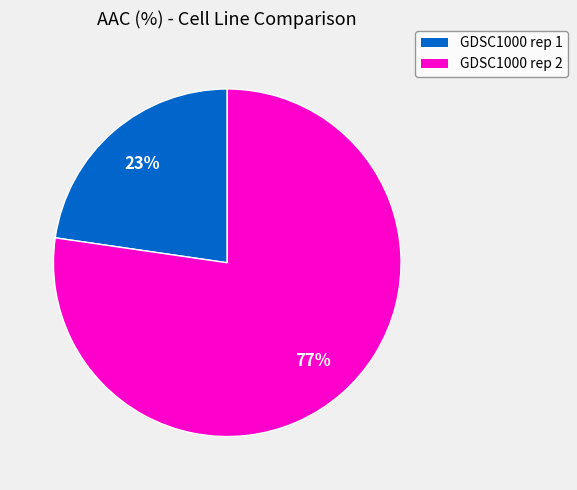

True or false: GDSC1000 rep 2 accounts for 77% of the total.

True